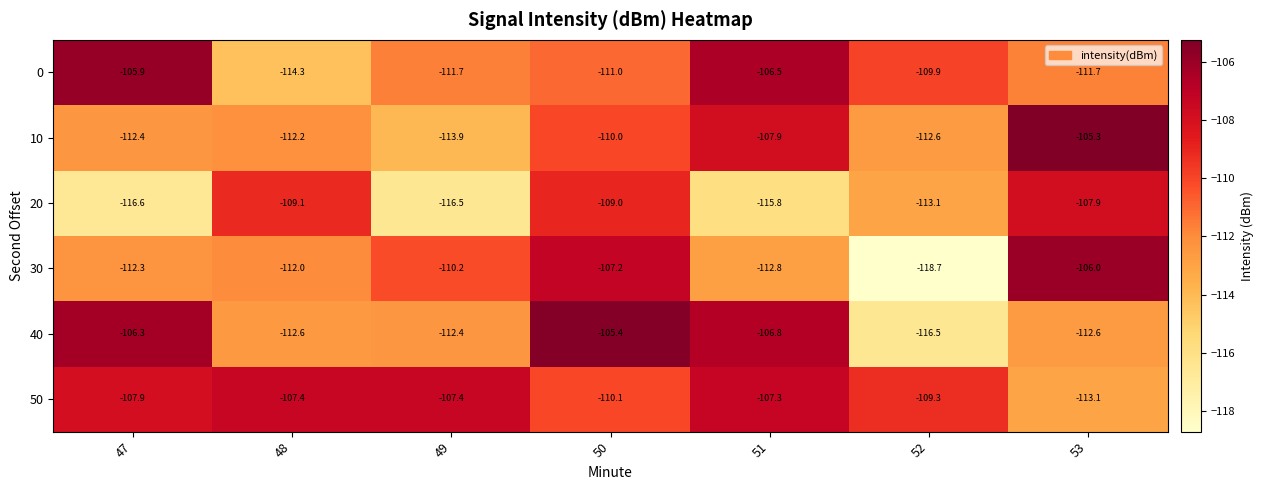

At which label is 10 closest to -109?

50